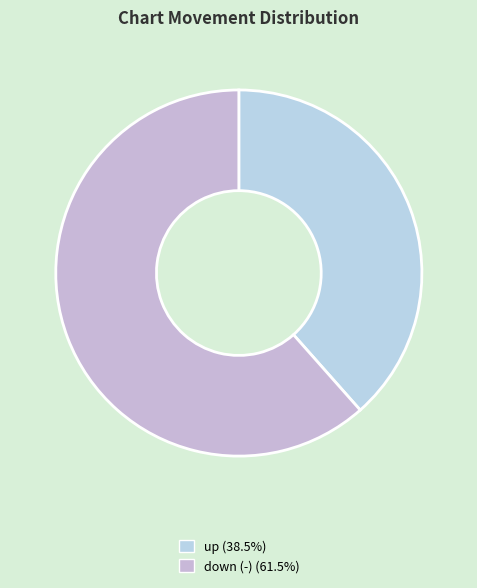

What percentage is the up slice, to the nearest percent?

38%